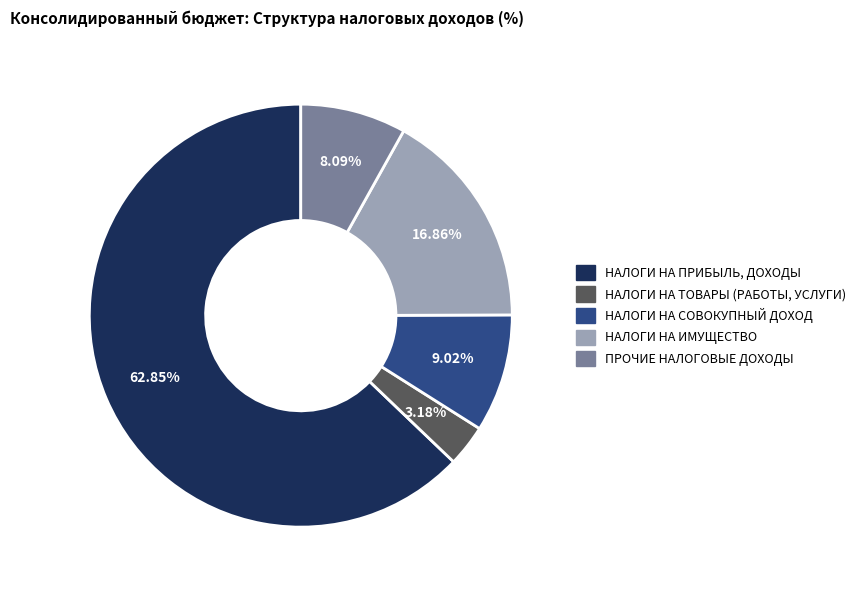

What percentage is NOT represented by НАЛОГИ НА ИМУЩЕСТВО?

83.1%